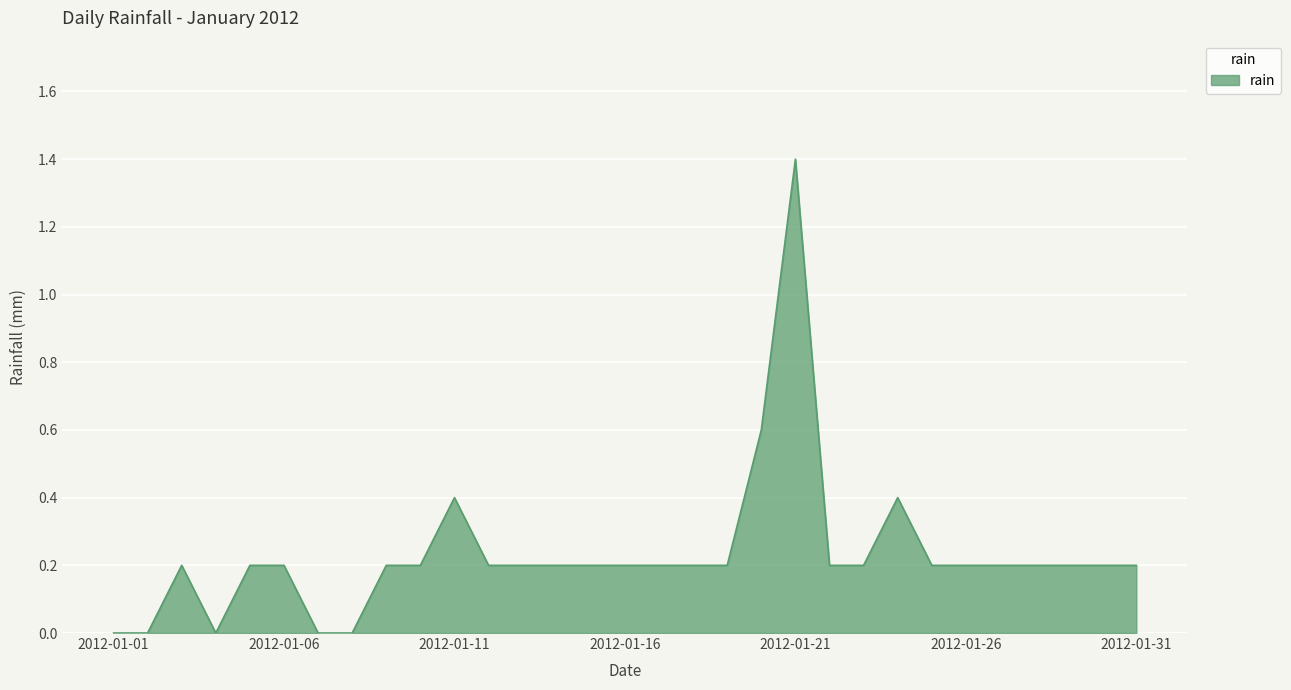

What is the greatest value displayed?

1.4